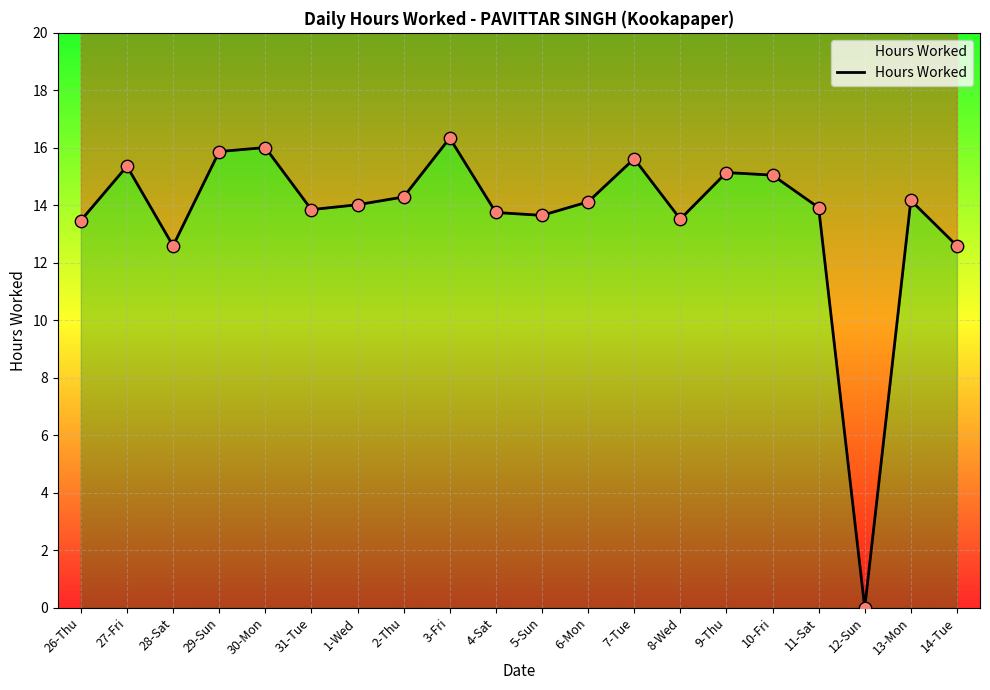

Between 4-Sat and 14-Tue, which is larger?

4-Sat